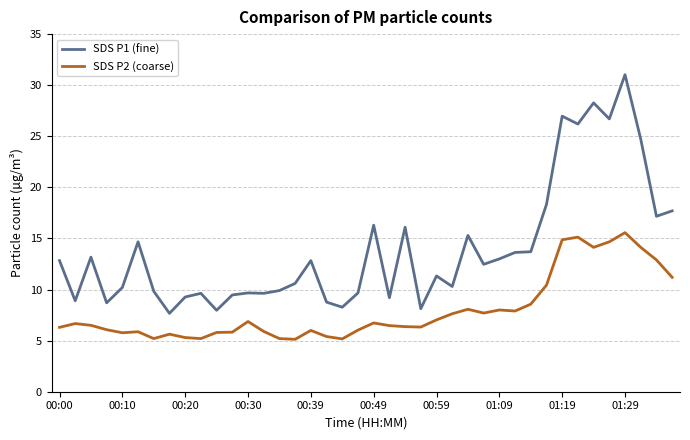

True or false: SDS P1 (fine) and SDS P2 (coarse) intersect in this chart.

False